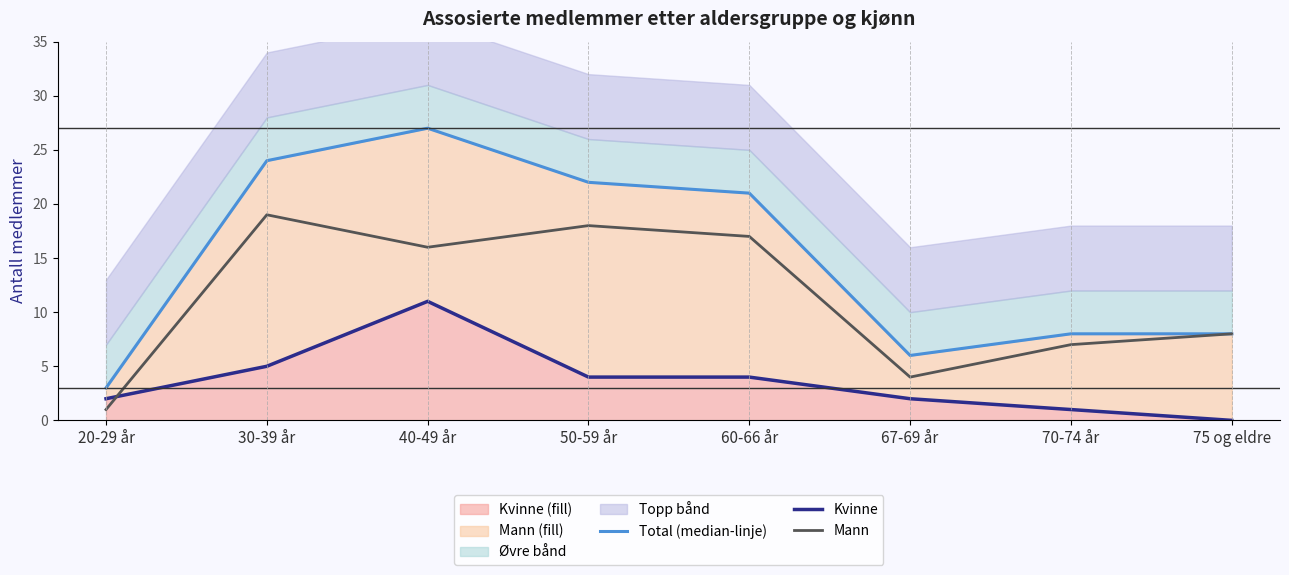

What is the approximate value of Total (median-linje) at 75 og eldre?

8